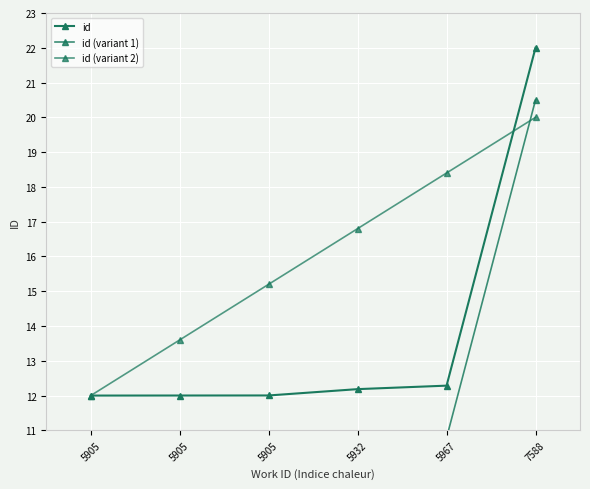

How many categories are shown in the chart?

6